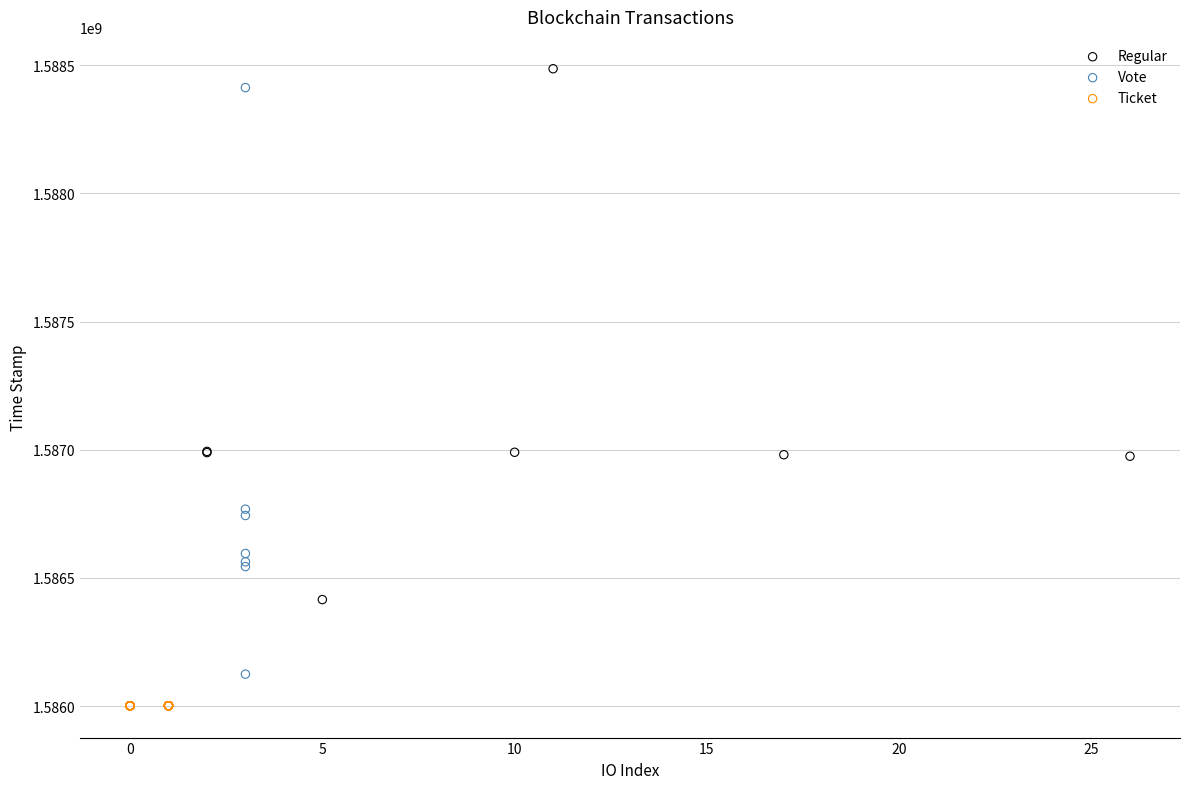

Which series reaches the minimum Y coordinate?

Ticket